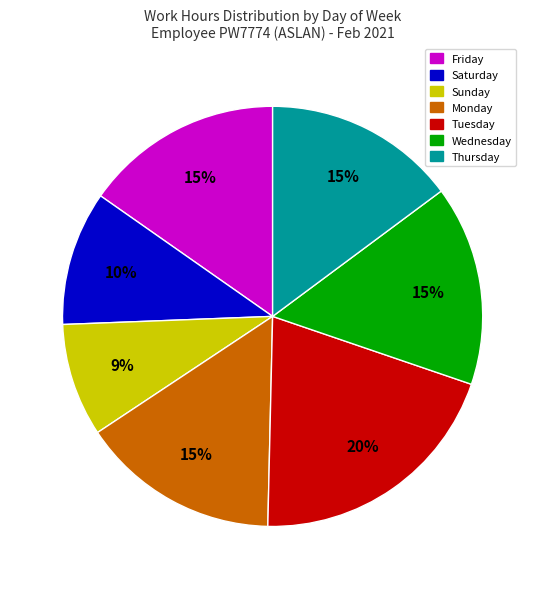

To the nearest percent, what is the difference between the largest and smallest slice percentages?

11%